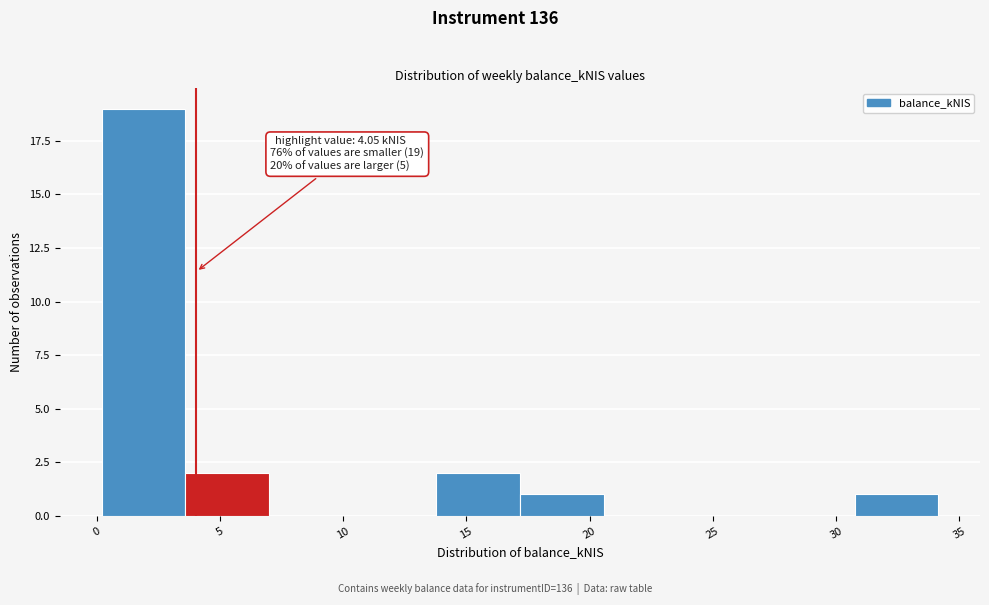

Over which range of the x-axis is the bar tallest?

0.0 to 3.5